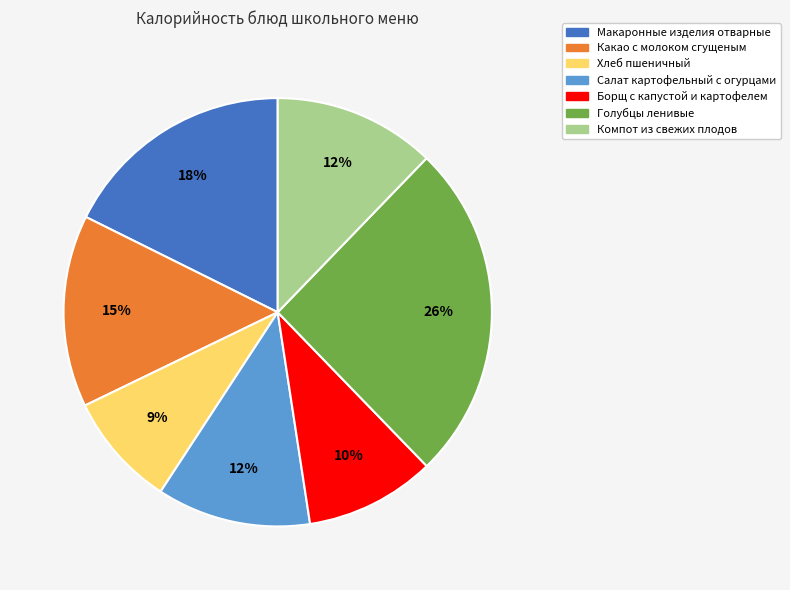

The Борщ с капустой и картофелем slice represents 1% of the pie. True or false?

False